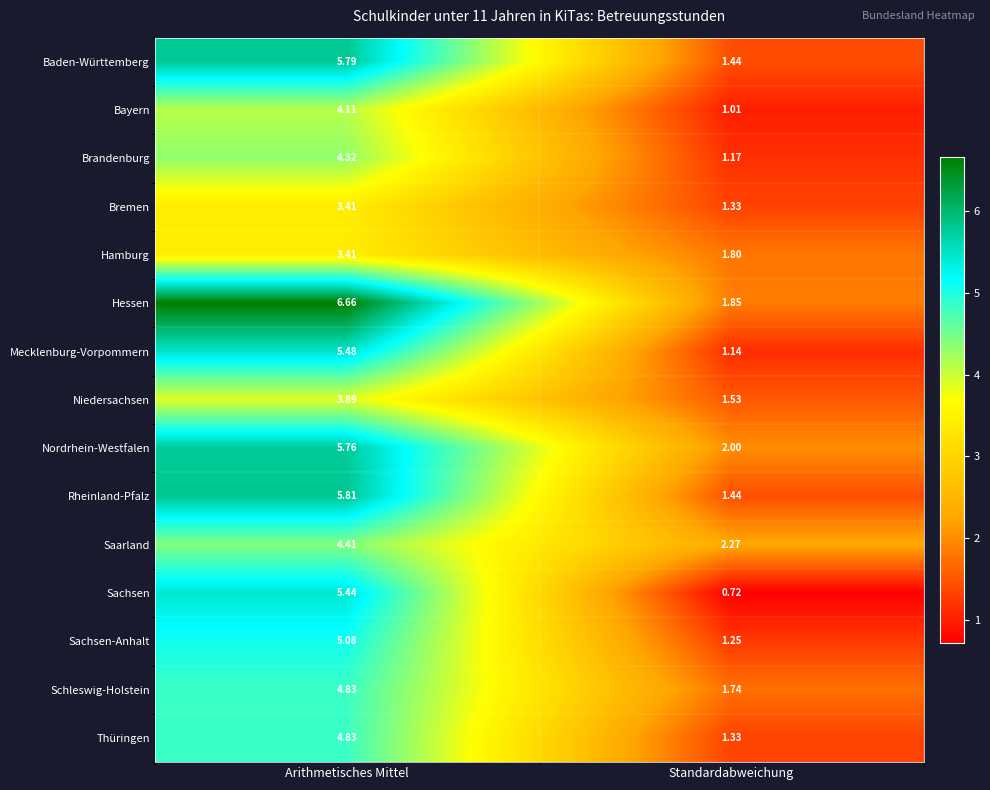

Which category has the lowest value in the Mecklenburg-Vorpommern series?

Standardabweichung